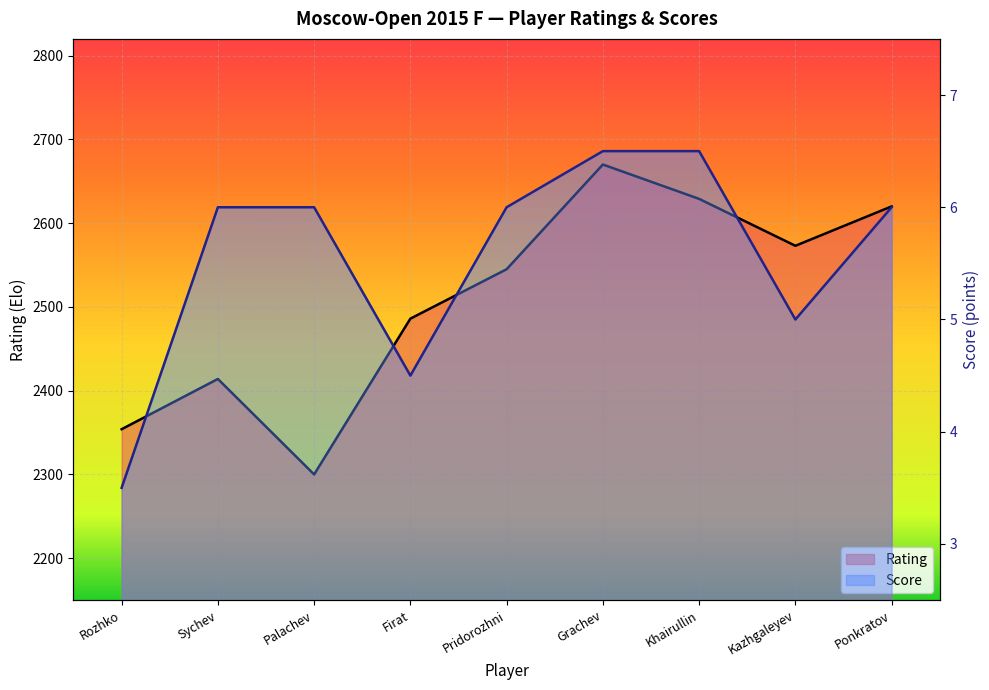

True or false: Score and Rating cross at least once.

False